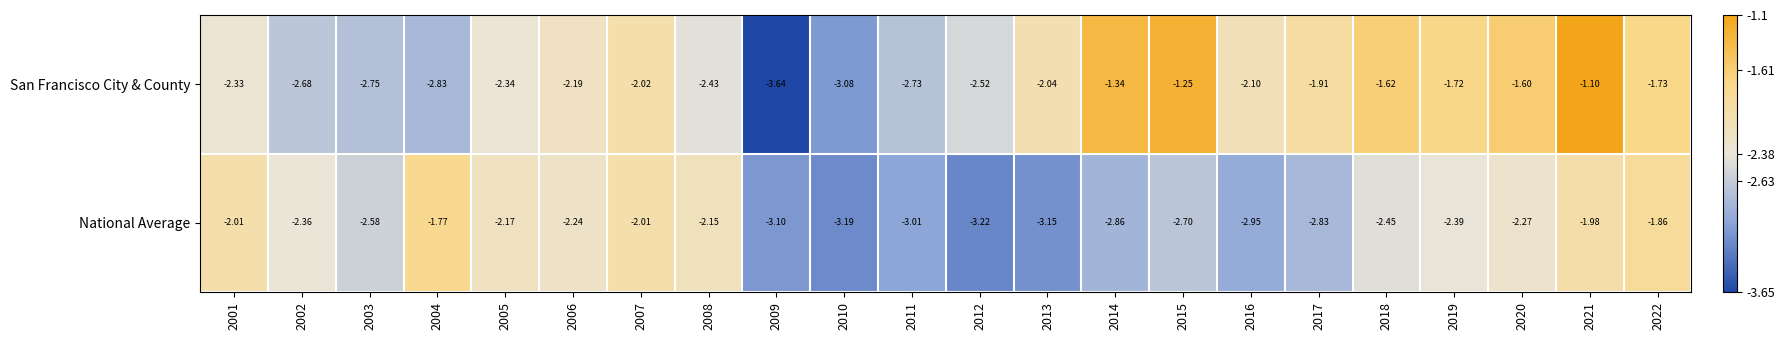

Is the value of National Average at 2015 greater than the value of San Francisco City & County at 2018?

No